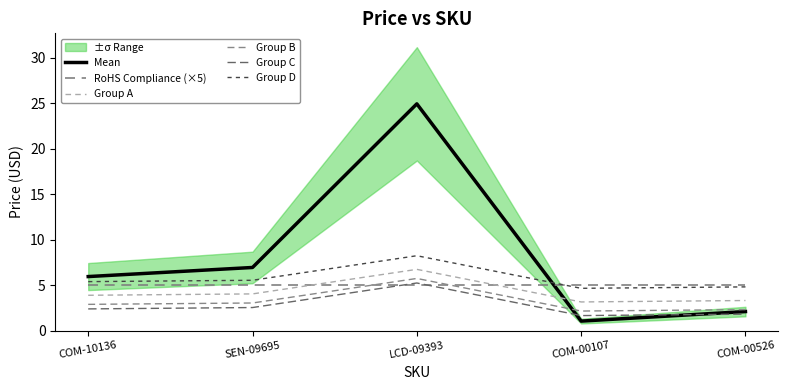

Rank the series by their maximum value, from highest to lowest.

Mean, Group D, Group A, Group B, Group C, RoHS Compliance (×5)